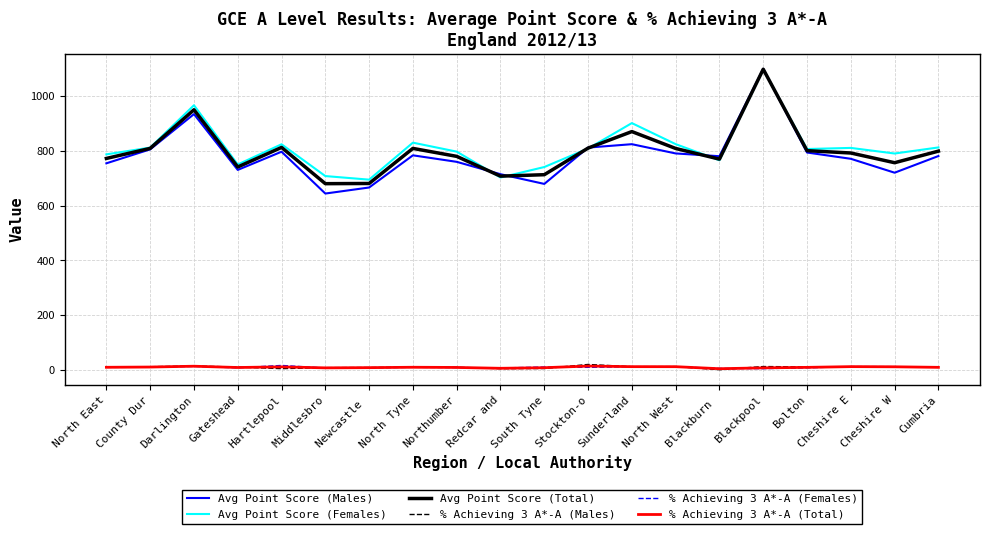

Is this an area chart (filled region under the line)?

No